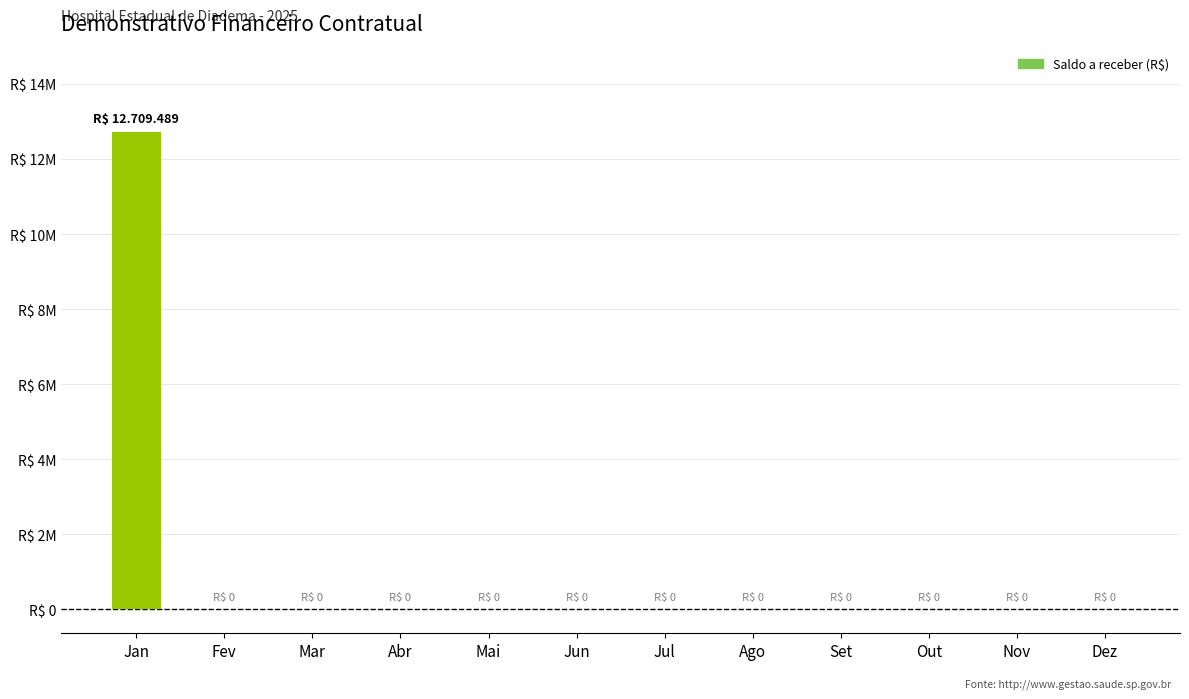

How many distinct data groups are displayed?

1